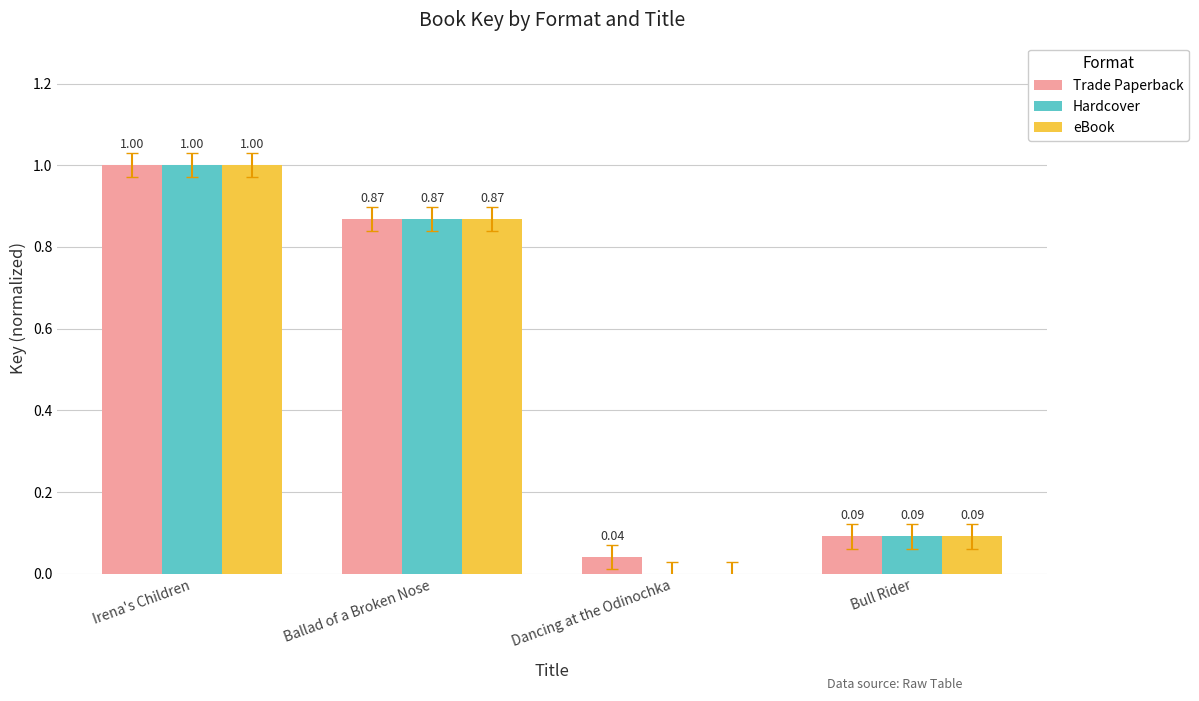

Is the value of Trade Paperback at Bull Rider greater than the value of Hardcover at Irena's Children?

No